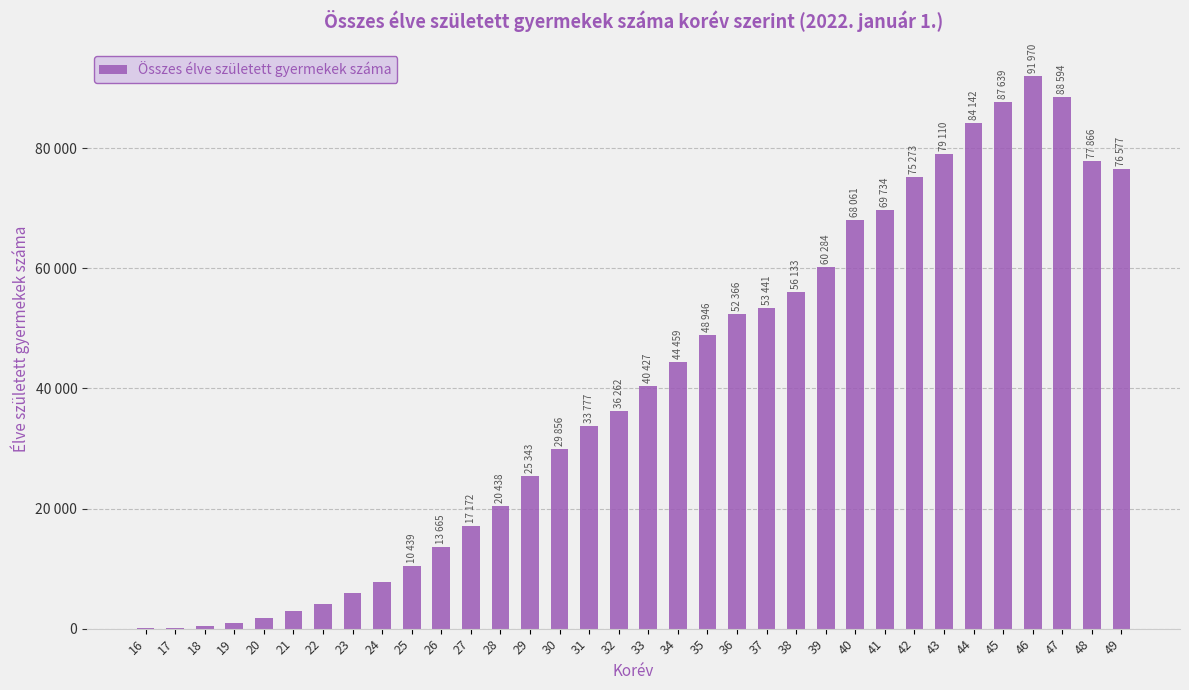

Are the bars horizontal?

No